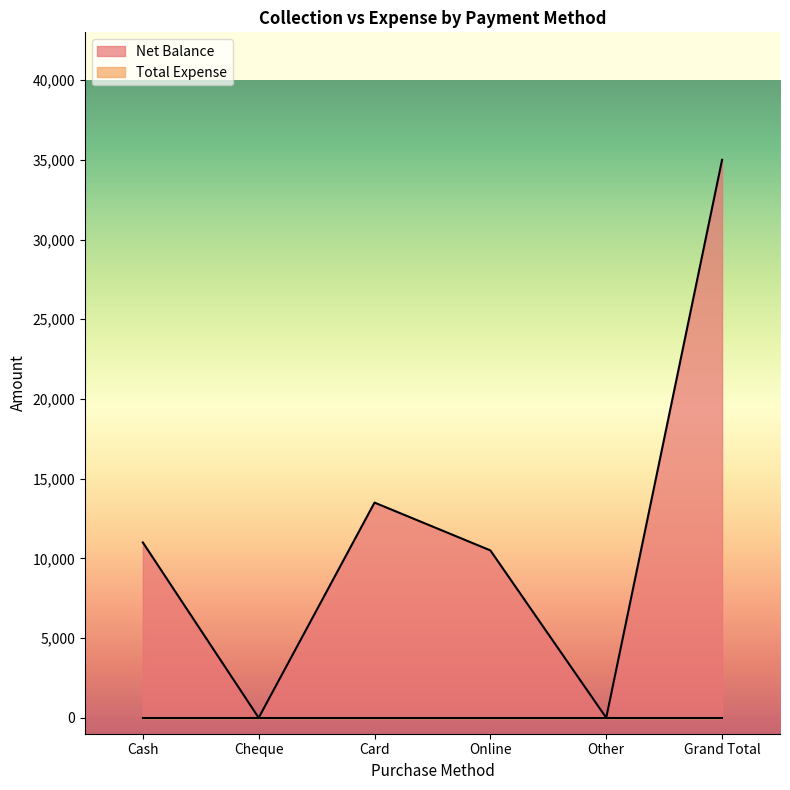

Where is the data nearest to the value 17500?

Card